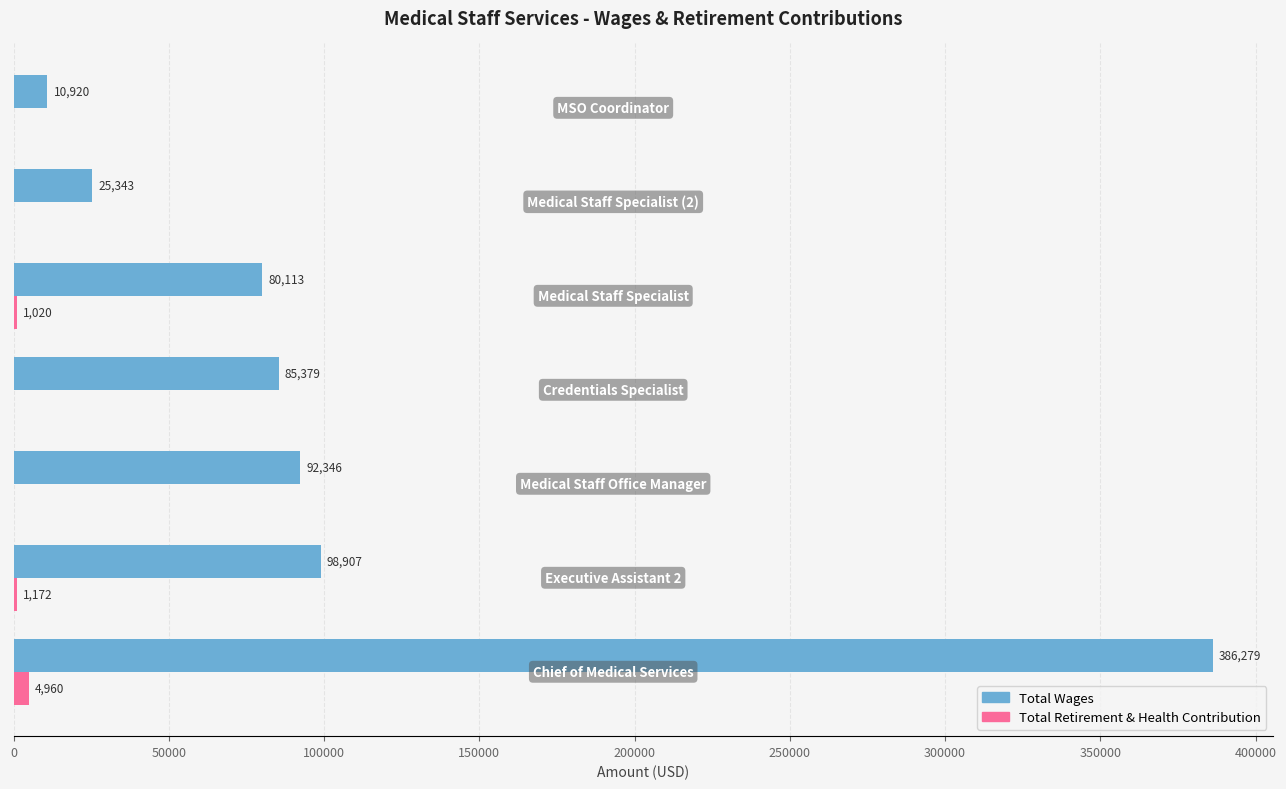

What is the greatest value displayed?

386279